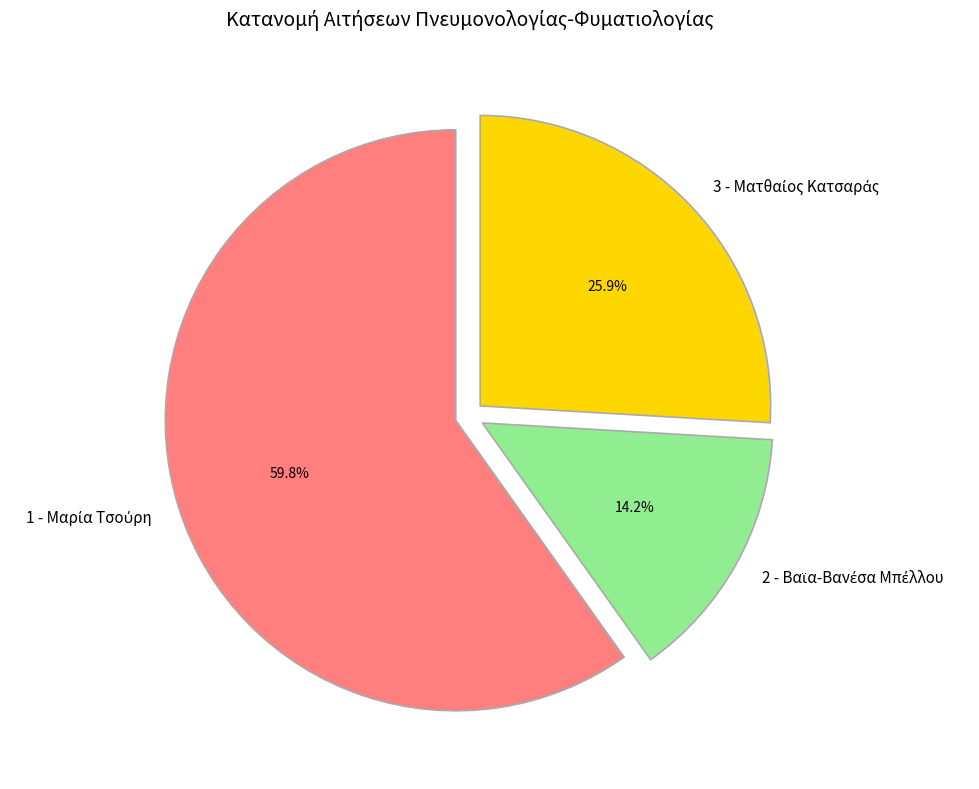

How many segments does this pie chart have?

3